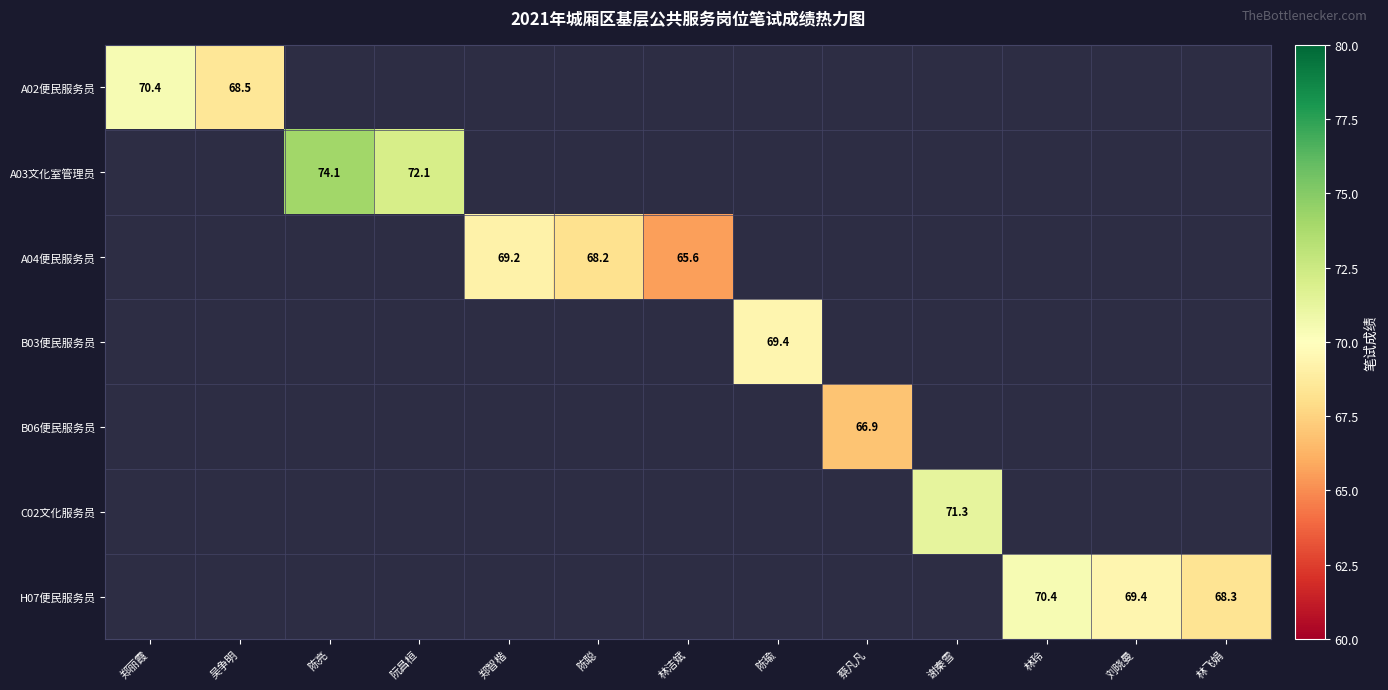

What is the maximum value shown in the chart?

74.1